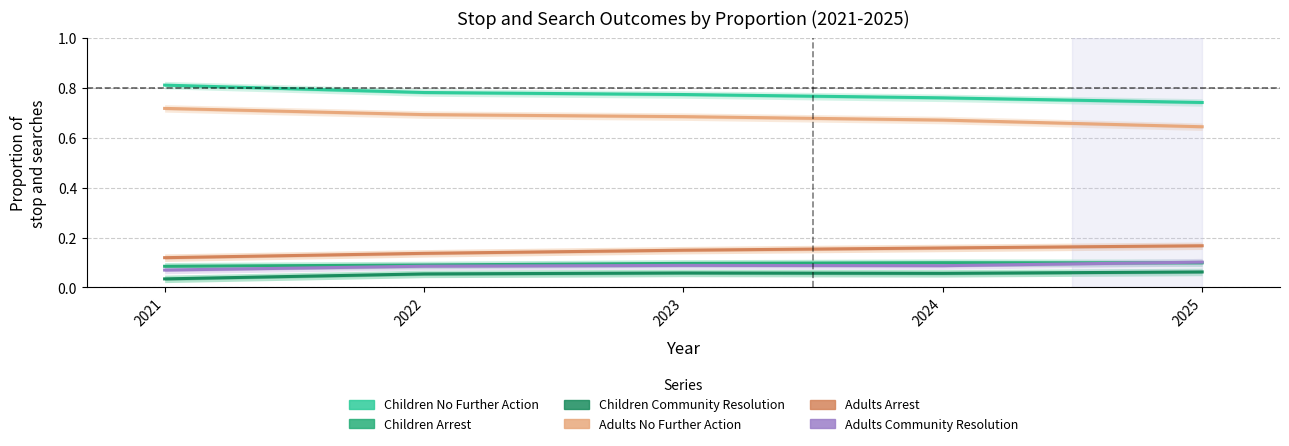

The Children Community Resolution series shows 0.1 at 2022. True or false?

True